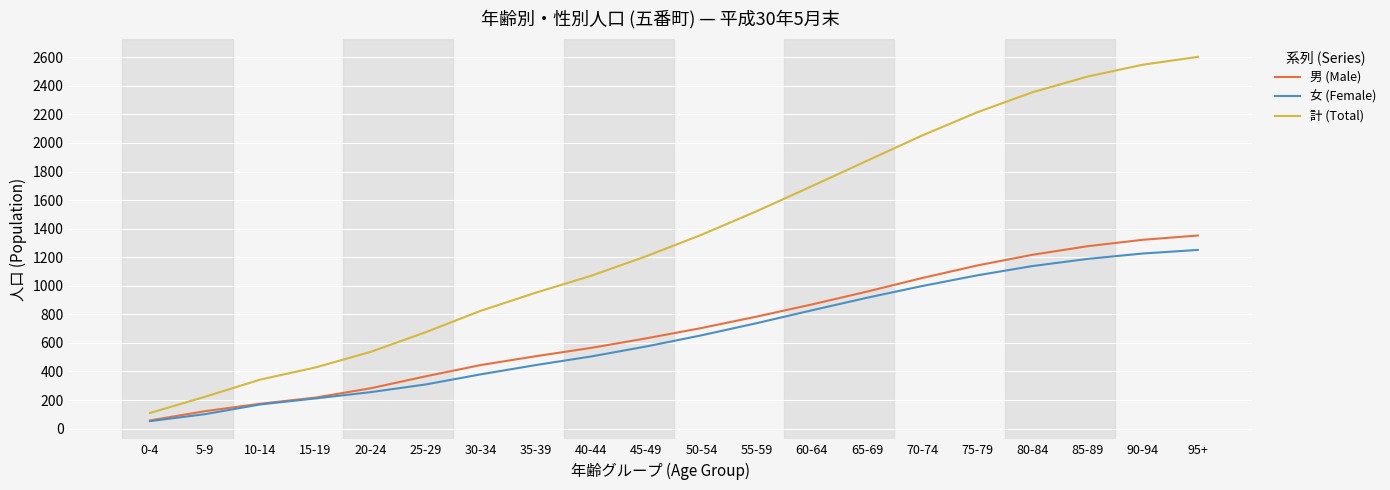

Where is 女 (Female) nearest to the value 651?

50-54